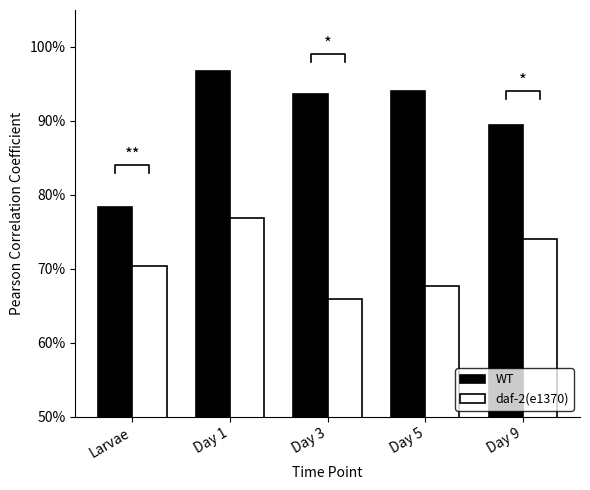

Reading left to right, extract all data points from this chart.

WT: 0.8	1.0	0.9	0.9	0.9
daf-2(e1370): 0.7	0.8	0.7	0.7	0.7